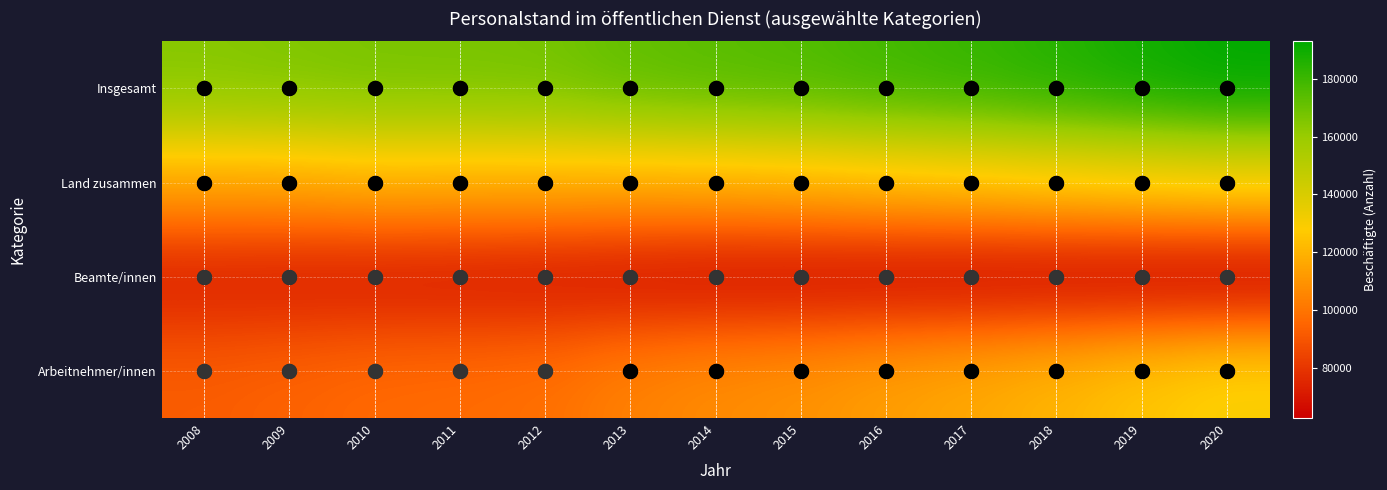

Rank the series at 2016 from lowest to highest value.

Beamte/innen, Arbeitnehmer/innen, Land zusammen, Insgesamt